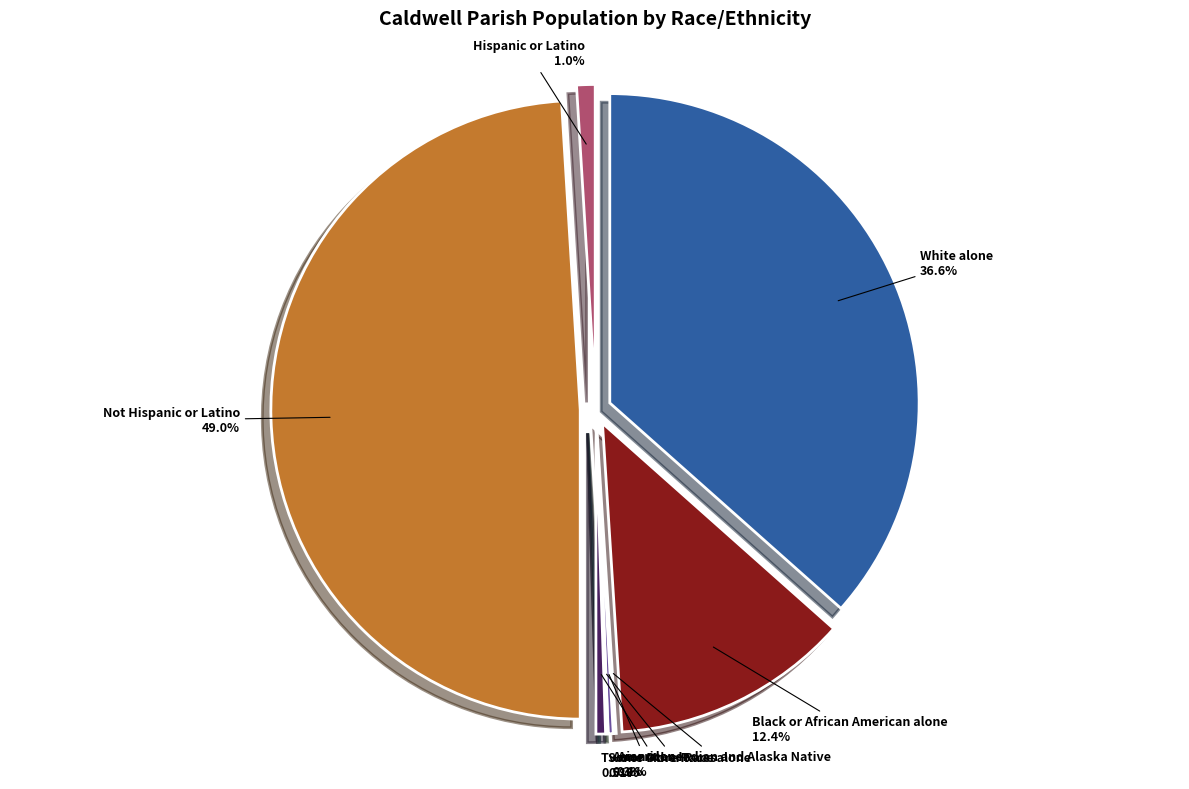

Does any single category account for the majority?

No